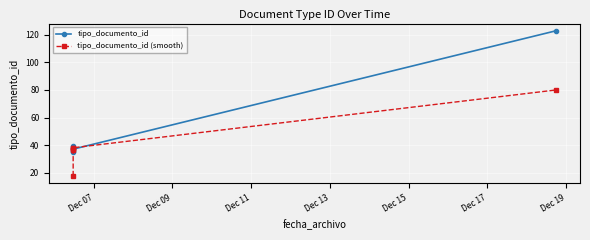

What is the sum of all tipo_documento_id (smooth) values?

246.5